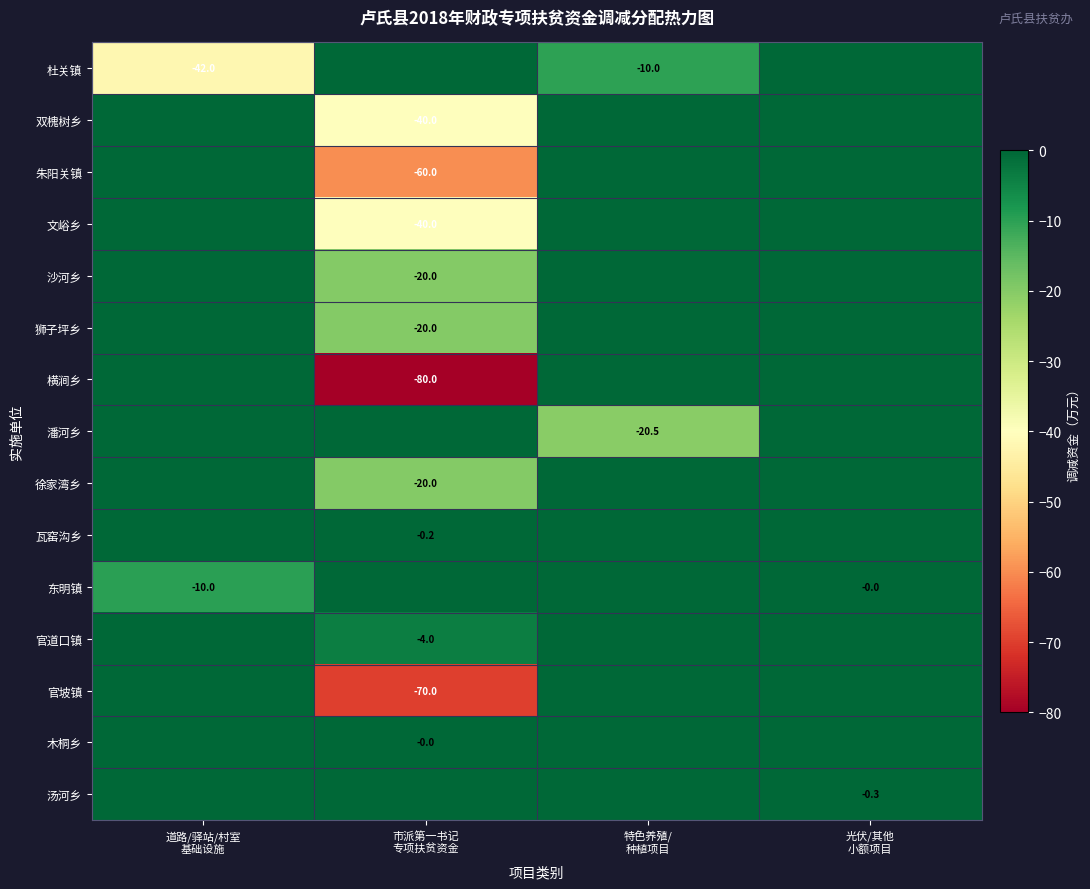

Is the value of 横涧乡 at 光伏/其他 小额项目 greater than the value of 官道口镇 at 光伏/其他 小额项目?

No